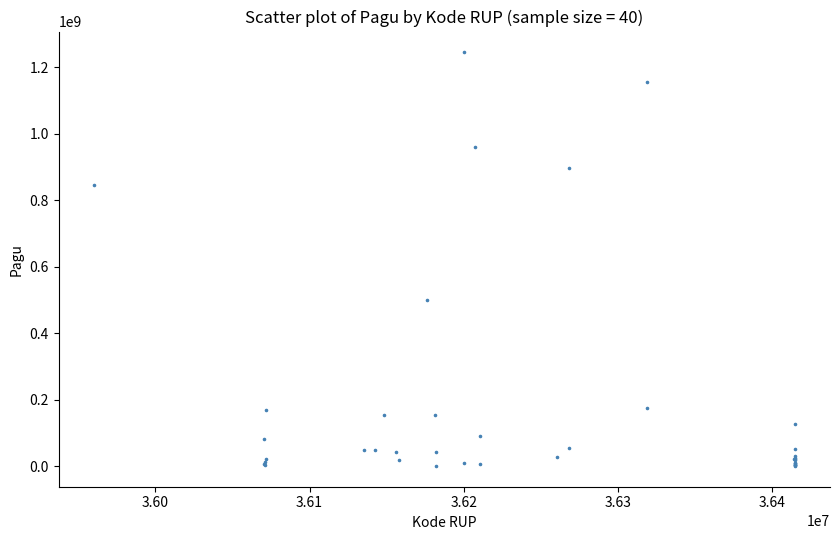

What Y value in the scatter plot is closest to 622840000?

499932000